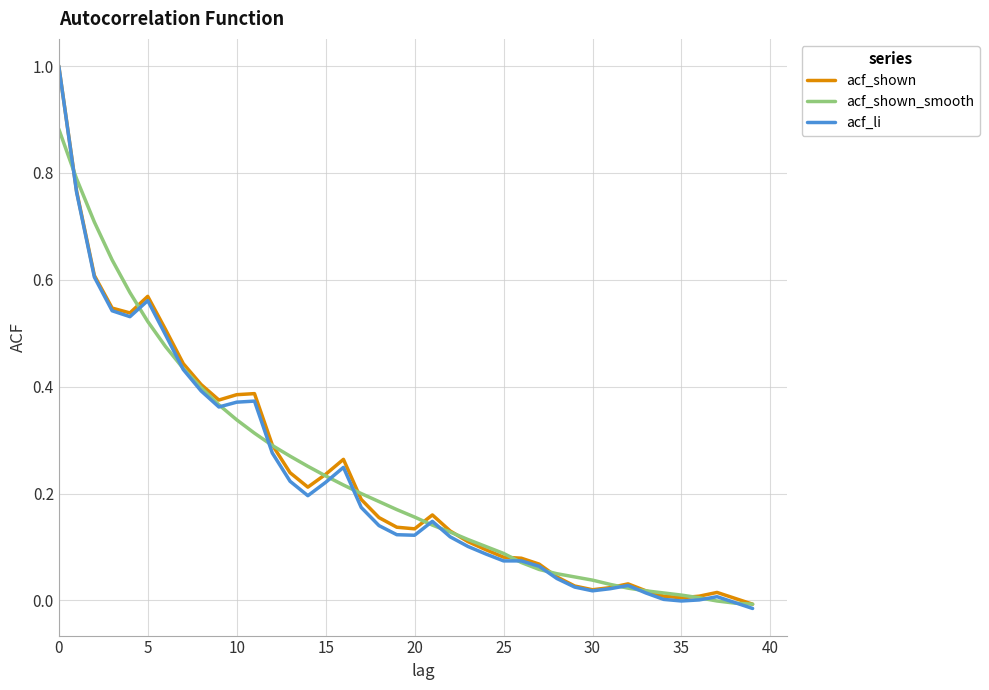

What is the maximum value shown in the chart?

1.0